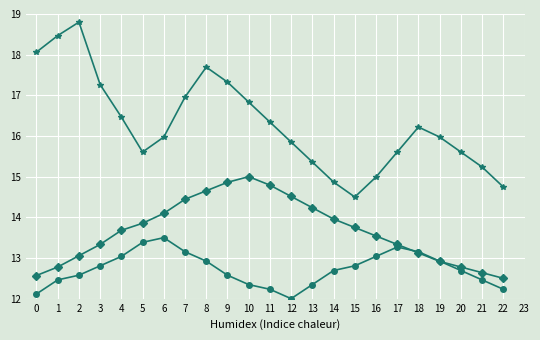

What is the spread (max minus min) of values at 2?

6.2